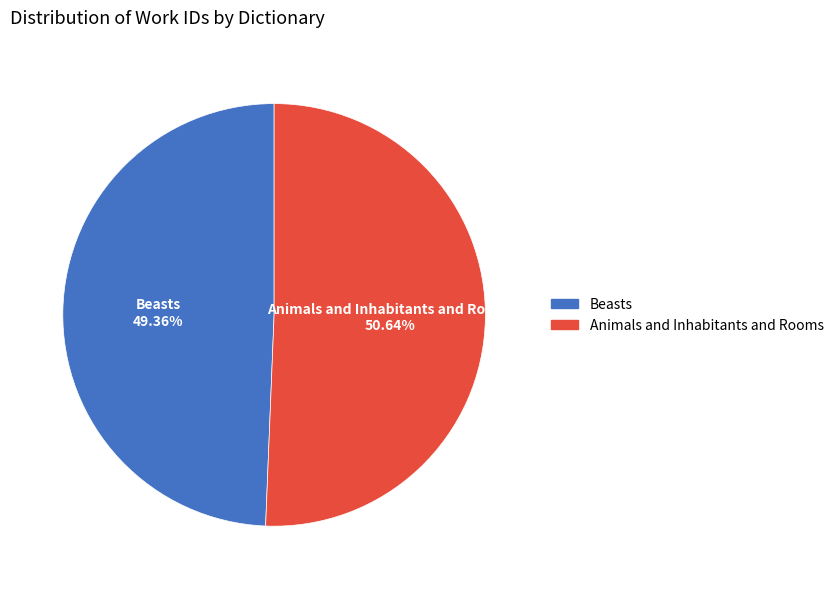

What is the ratio of the value at Animals and Inhabitants and Rooms to the value at Beasts?

1.0